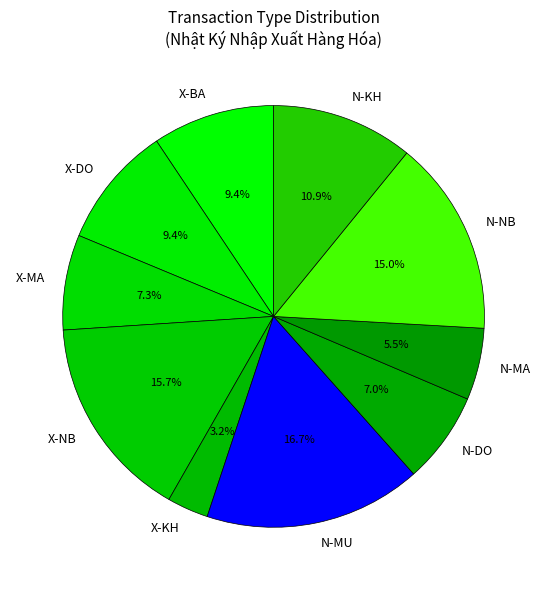

Does X-MA represent more than half of the total?

No